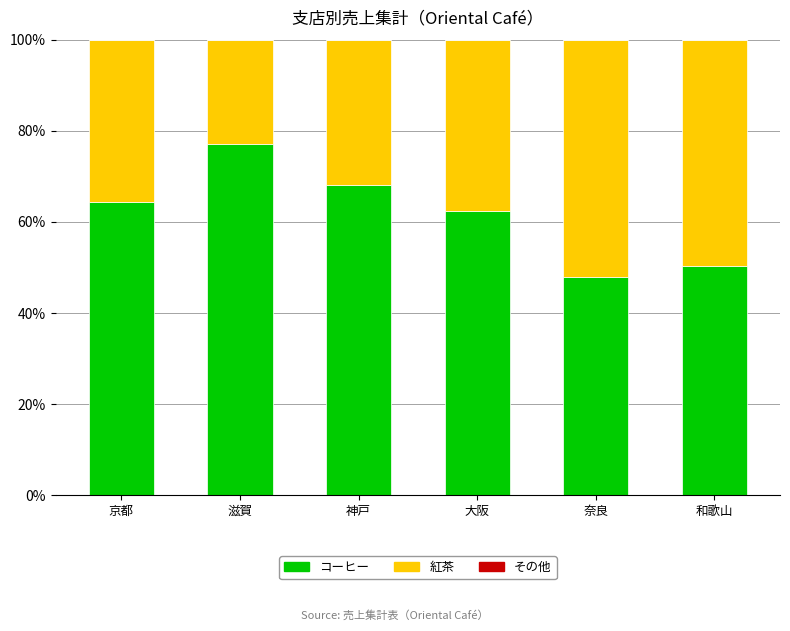

What is the total value across all series at 大阪?

100.0